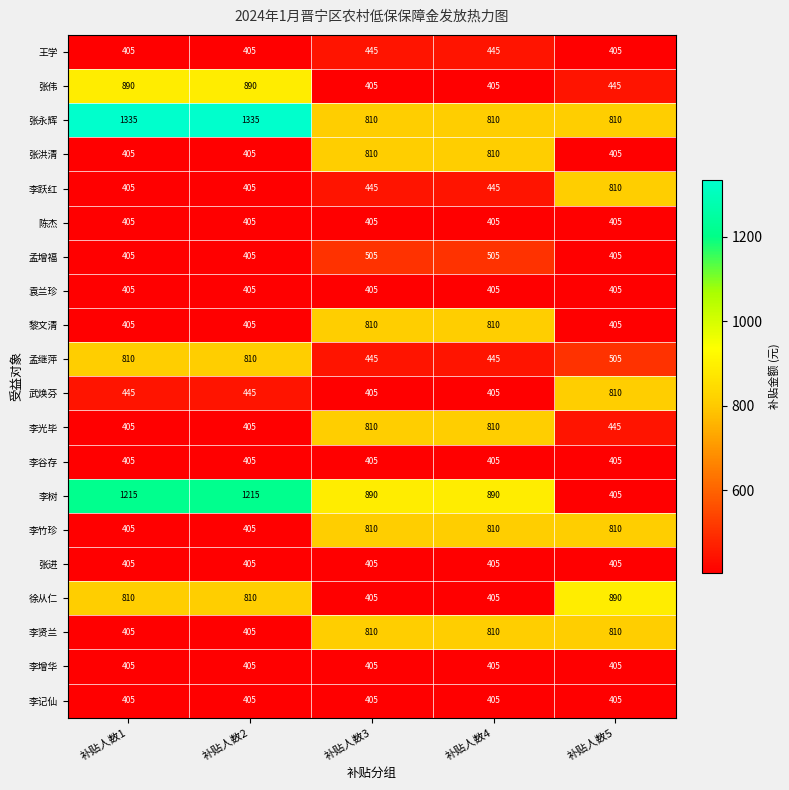

Which series has the largest total across all categories?

张永辉